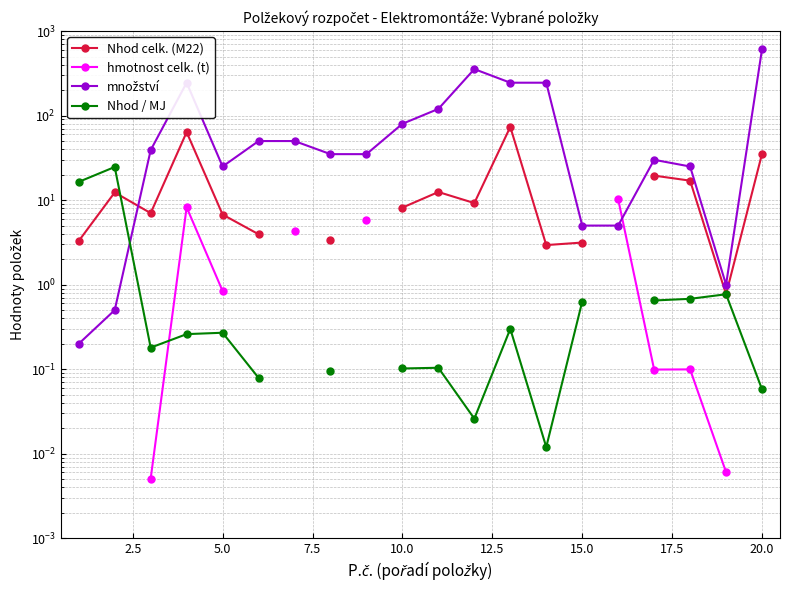

How many hmotnost celk. (t) values are between 5 and 6?

1